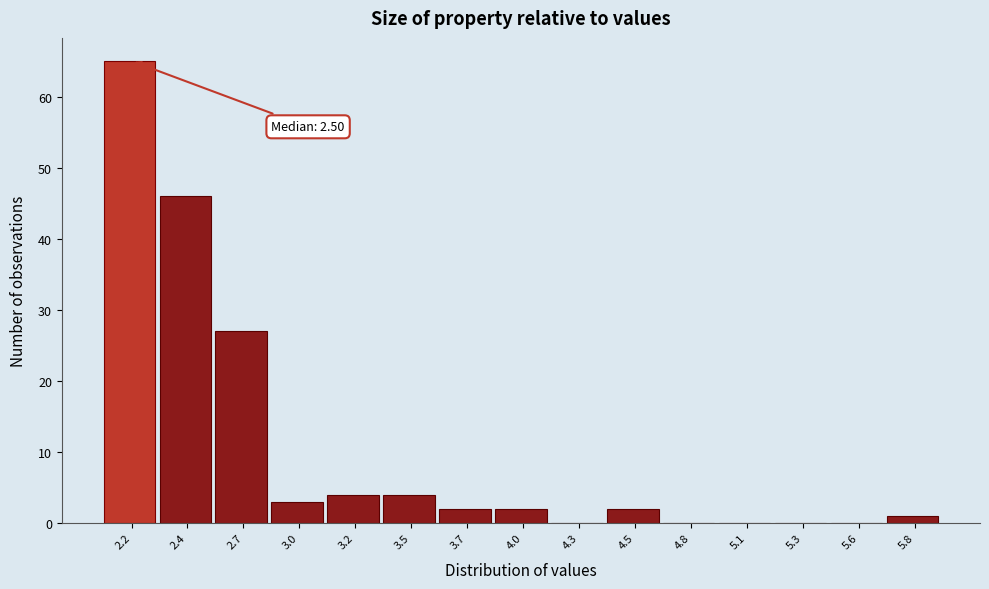

Reading left to right, transcribe all the data shown in this chart.

2.2=65	2.4=46	2.7=27	3.0=3	3.2=4	3.5=4	3.7=2	4.0=2	4.3=0	4.5=2	4.8=0	5.1=0	5.3=0	5.6=0	5.8=1